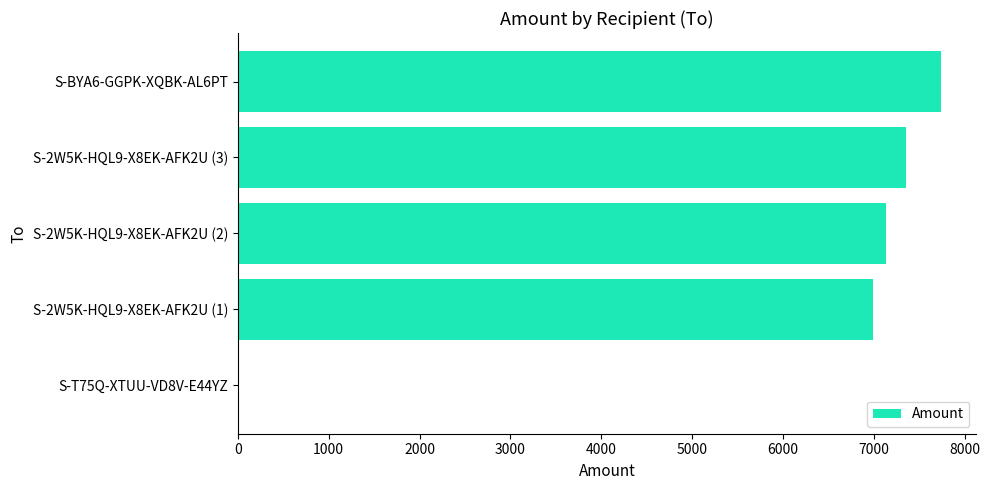

The value at S-2W5K-HQL9-X8EK-AFK2U (3) is 7352. True or false?

True